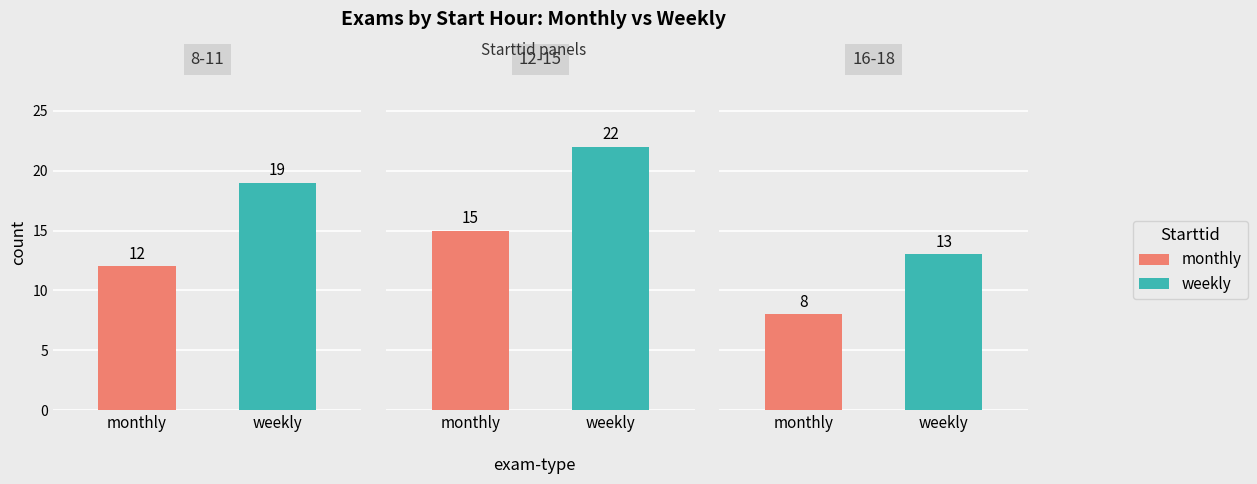

What are all the series names shown in the legend?

monthly, weekly